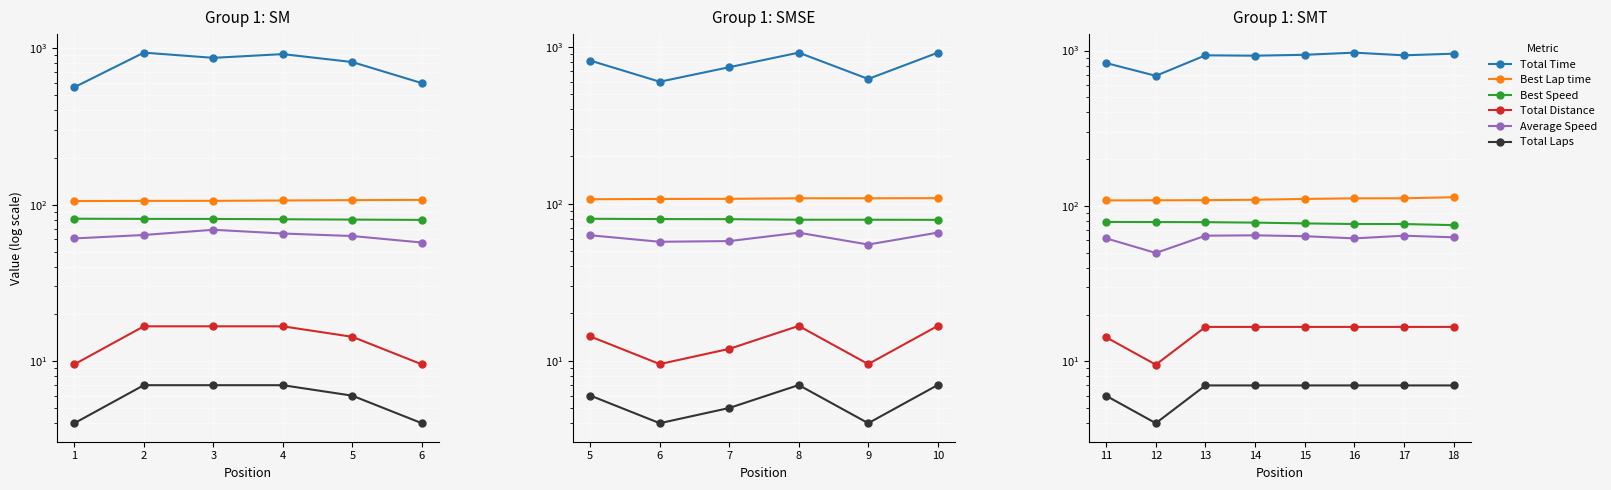

How many lines are shown in the chart?

6